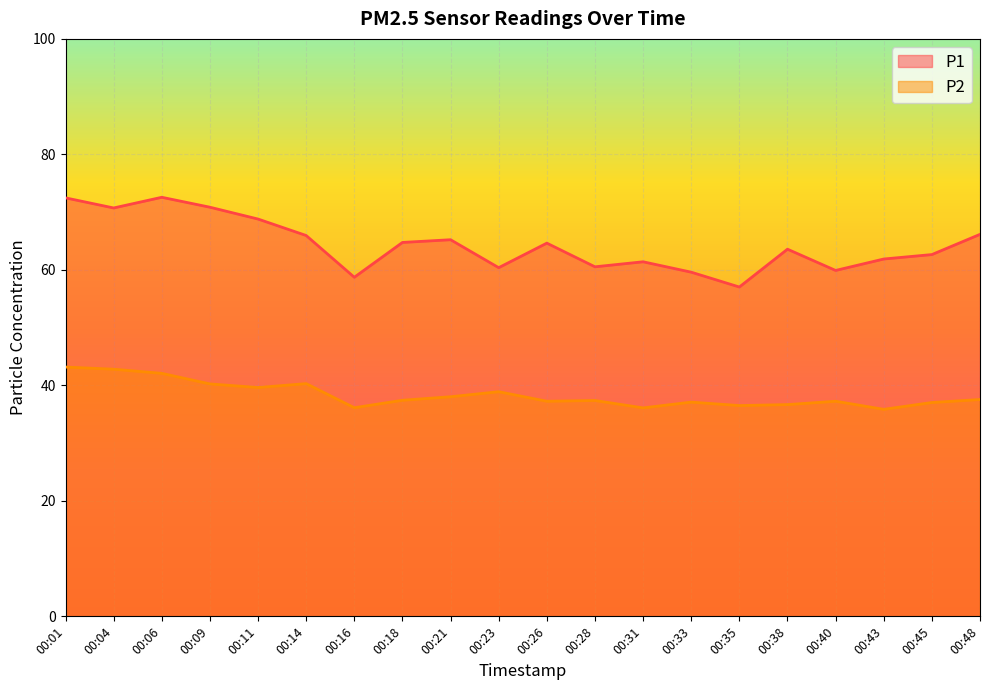

Which series has the widest spread of values?

P1